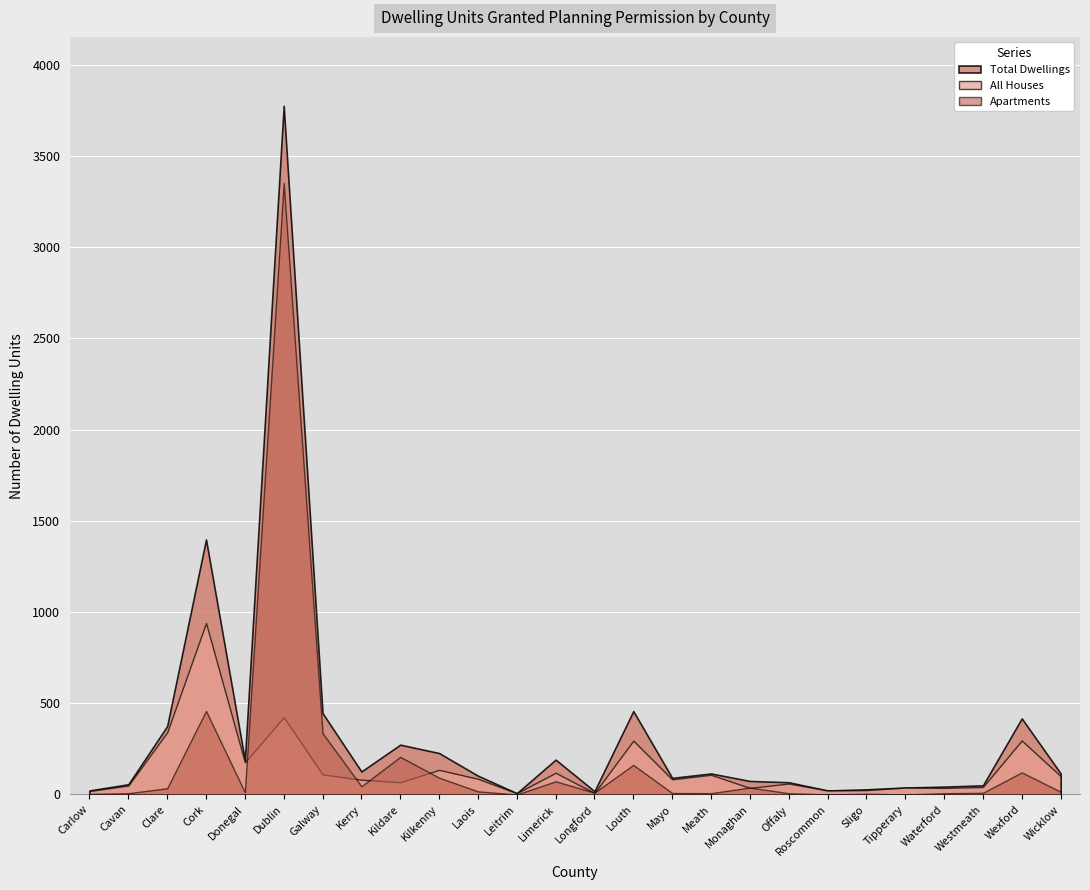

Reading left to right, what are all the values shown in this chart?

All Houses: 19	49	341	940	176	424	110	81	67	135	86	7	119	8	295	83	108	36	60	22	24	38	36	41	296	101
Apartments: 3	7	34	458	12	3351	336	45	206	92	17	0	72	10	162	8	7	38	7	0	4	0	7	9	121	15
Total Dwellings: 22	56	375	1398	188	3775	446	126	273	227	103	7	191	18	457	91	115	74	67	22	28	38	43	50	417	116